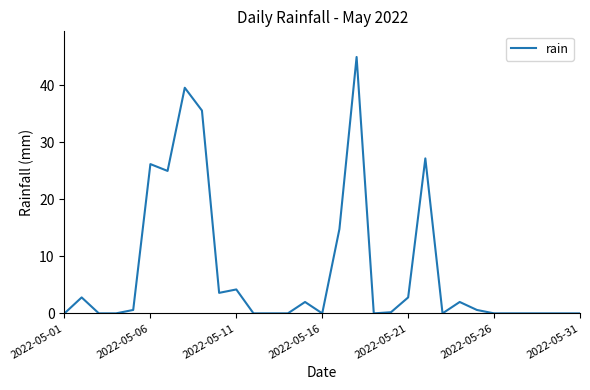

What is the maximum value shown in the chart?

45.0